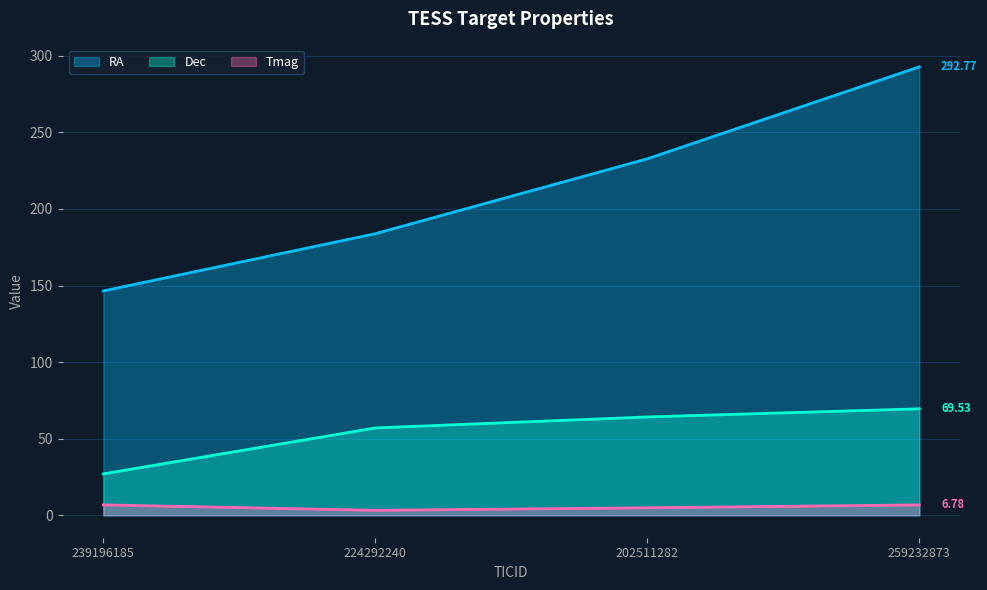

Count the number of data series in this chart.

3